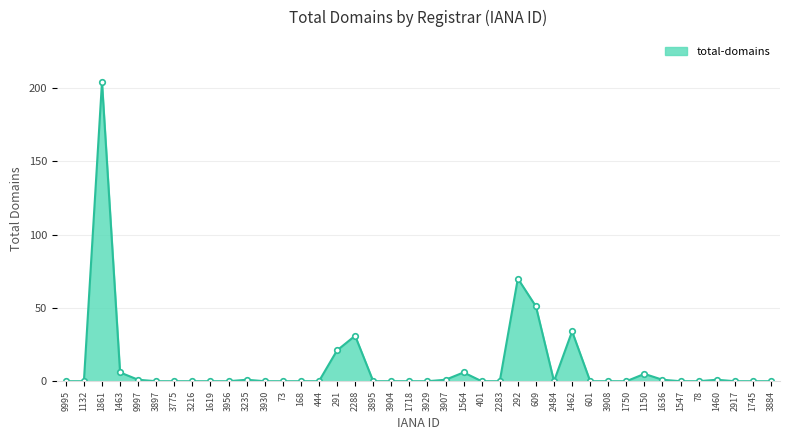

How many distinct data groups are displayed?

1